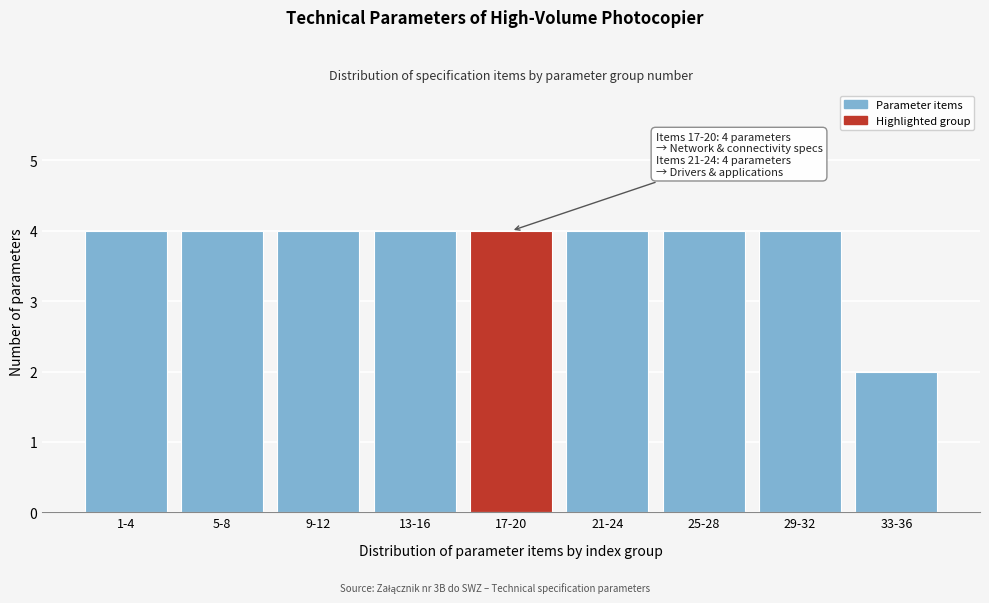

Reading left to right, extract all data points from this chart.

1-4=4	5-8=4	9-12=4	13-16=4	17-20=4	21-24=4	25-28=4	29-32=4	33-36=2